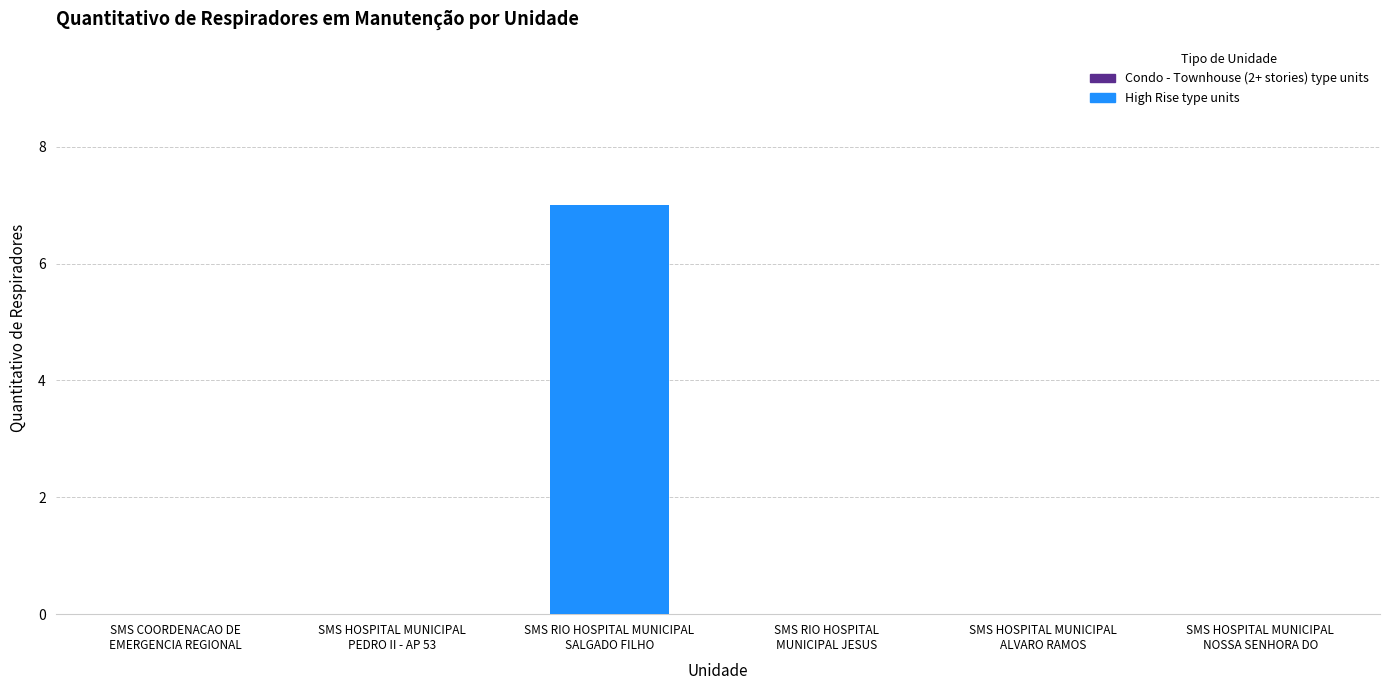

Reading left to right, what are all the values shown in this chart?

SMS COORDENACAO DE
EMERGENCIA REGIONAL=0	SMS HOSPITAL MUNICIPAL
PEDRO II - AP 53=0	SMS RIO HOSPITAL MUNICIPAL
SALGADO FILHO=7	SMS RIO HOSPITAL
MUNICIPAL JESUS=0	SMS HOSPITAL MUNICIPAL
ALVARO RAMOS=0	SMS HOSPITAL MUNICIPAL
NOSSA SENHORA DO=0